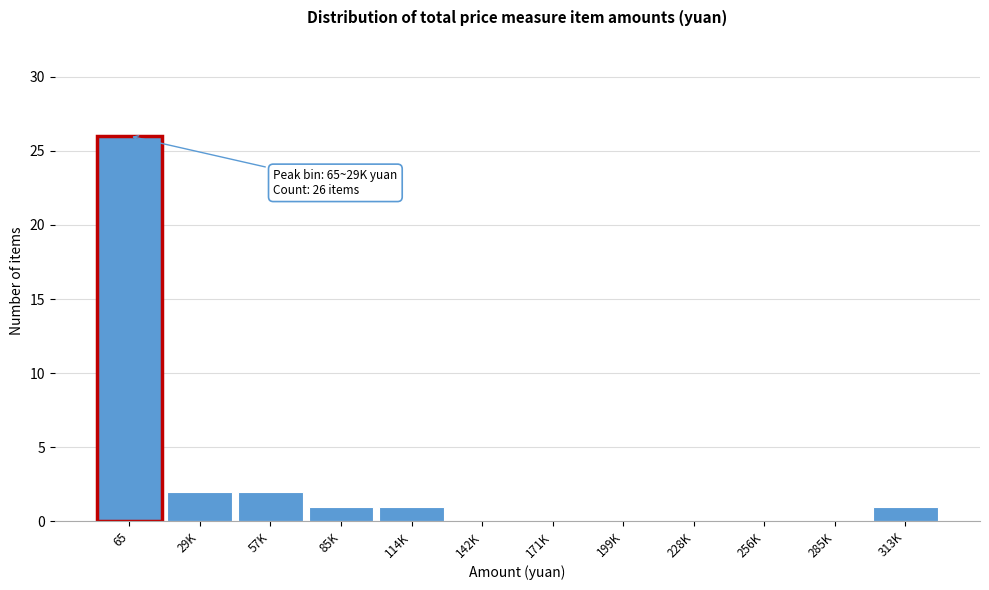

Between 313K and 142K, which is larger?

313K